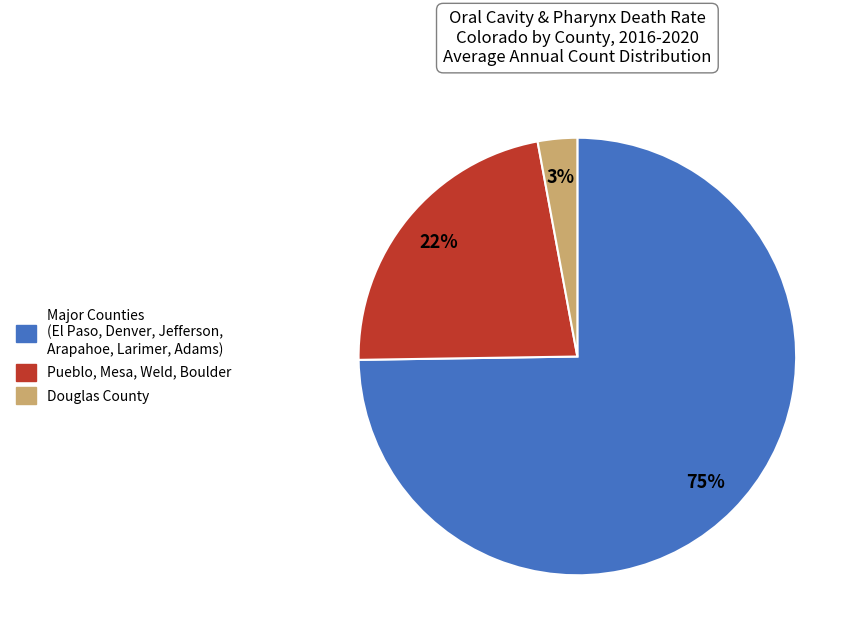

Does any single category account for the majority?

Yes